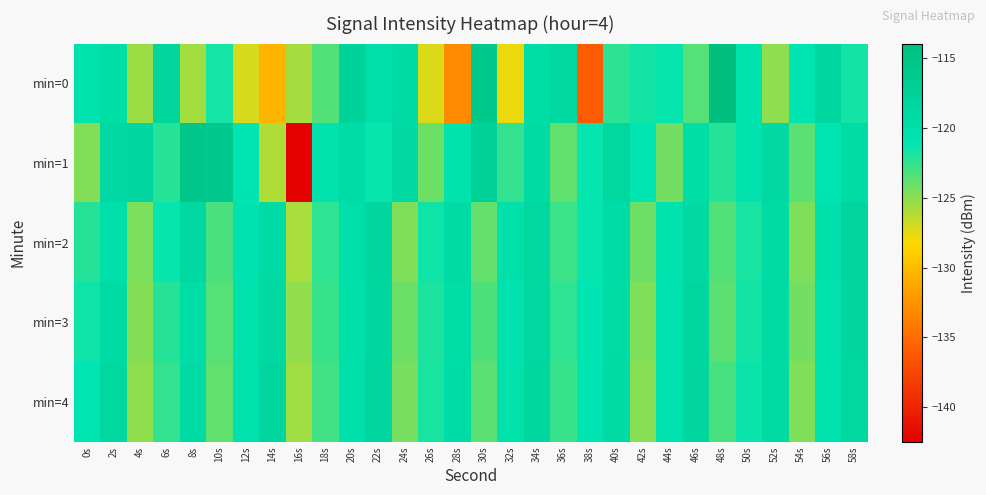

Which series has the widest spread of values?

min=1